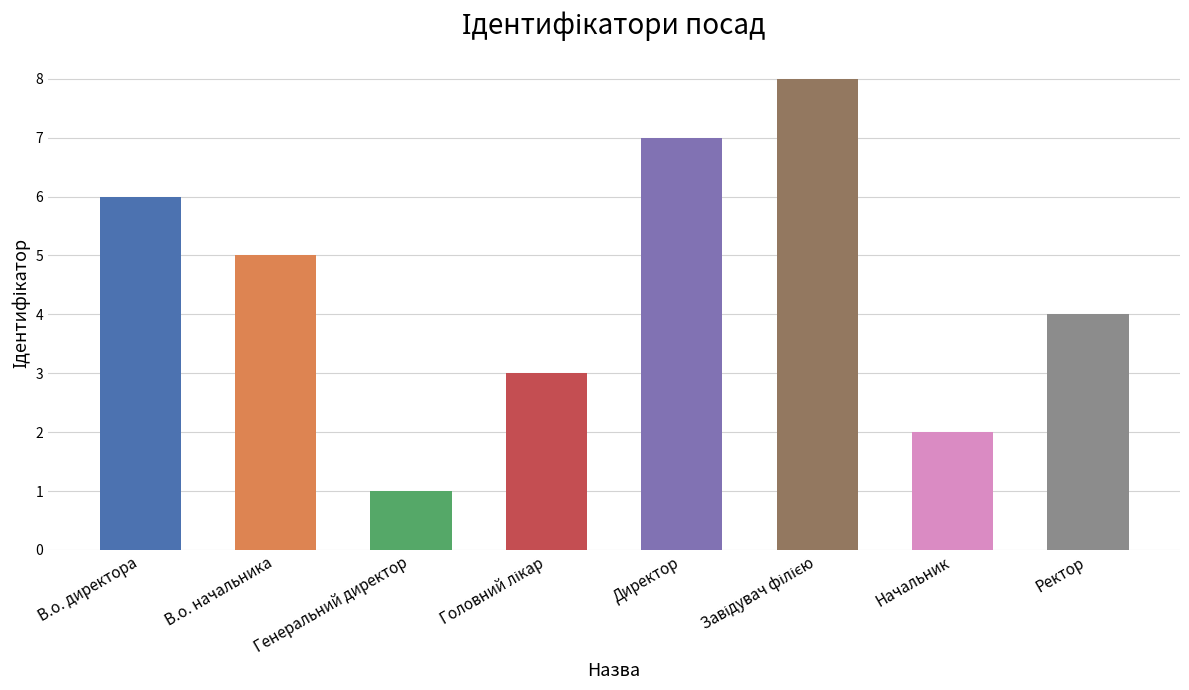

What is the ratio of the value at В.о. начальника to the value at Начальник?

2.5